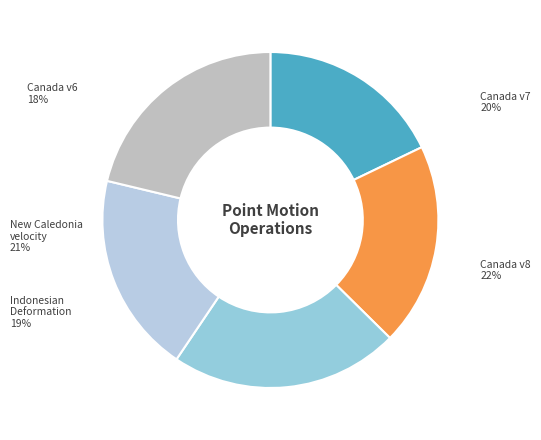

The Canada velocity grid v8 slice represents 22% of the pie. True or false?

True